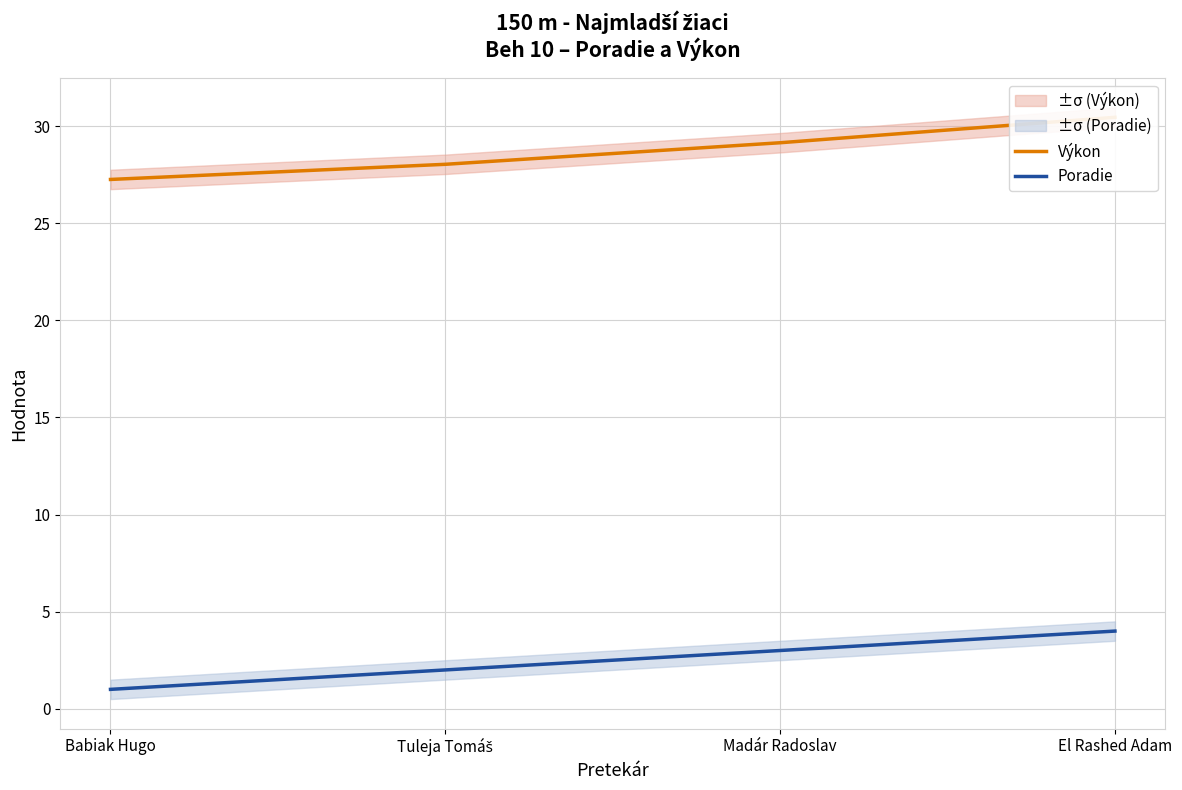

What is the difference between the maximum and second lowest values in the Poradie series?

2